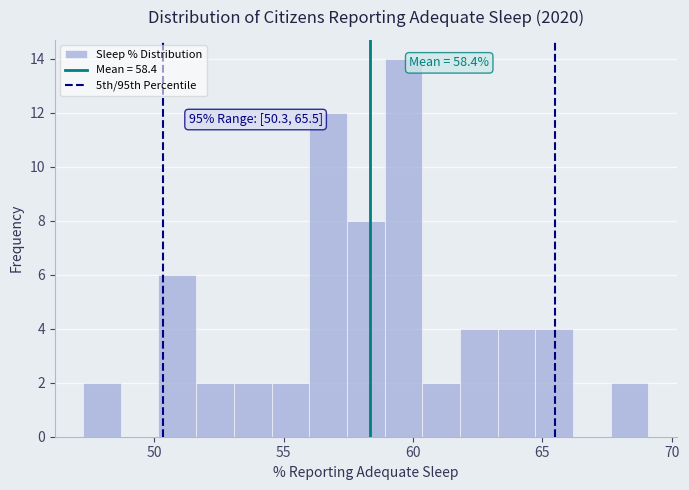

Read against the x-axis, roughly where is the centre of the tallest bar?

59.5